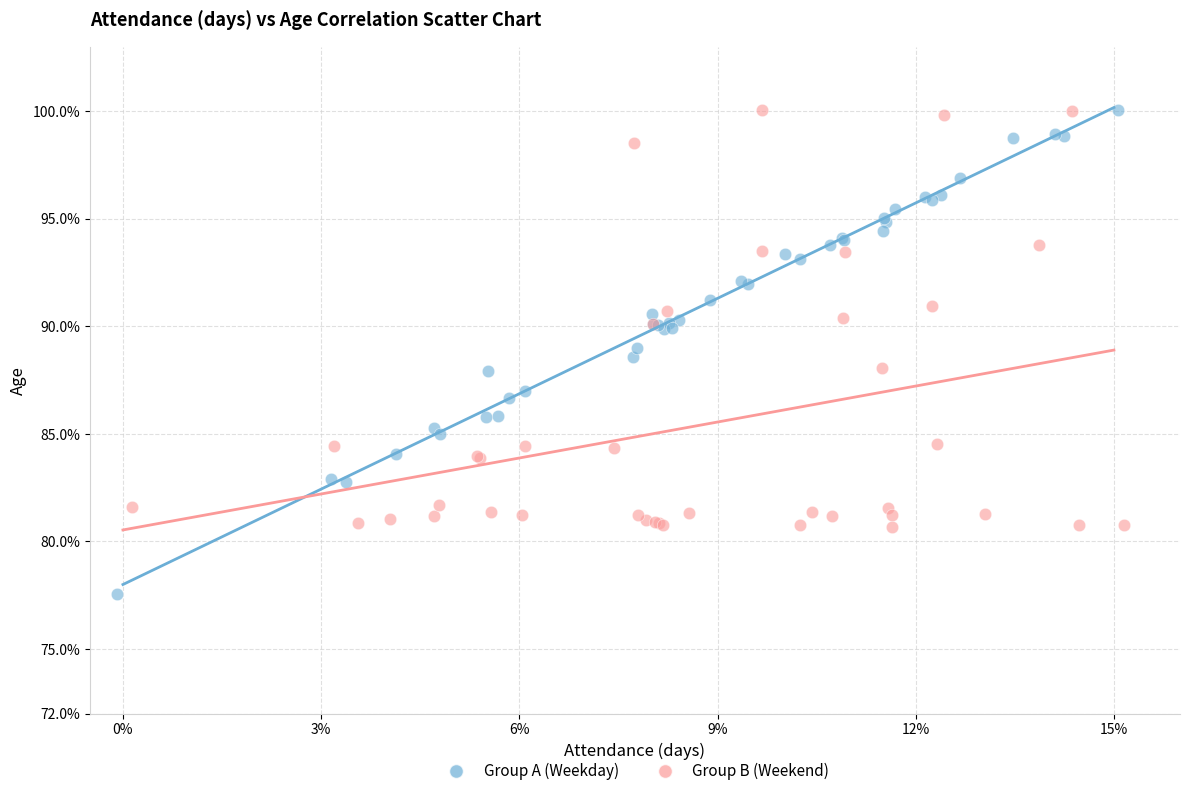

Which series has the largest Y range (max minus min)?

Group A (Weekday)